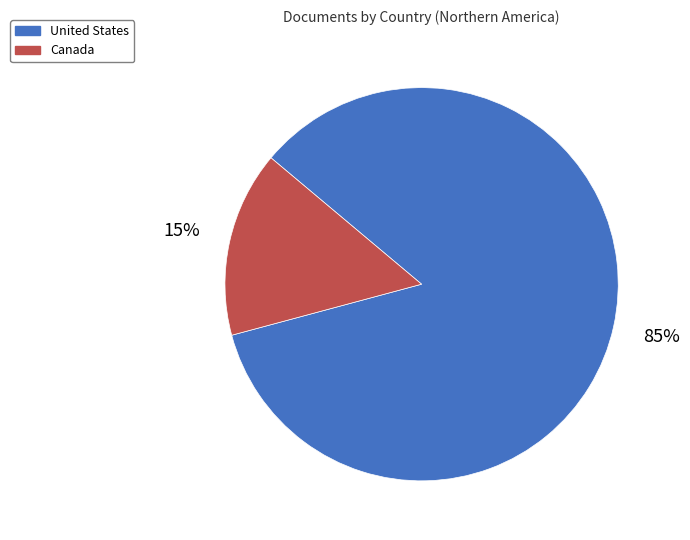

Is Canada the majority of the pie?

No